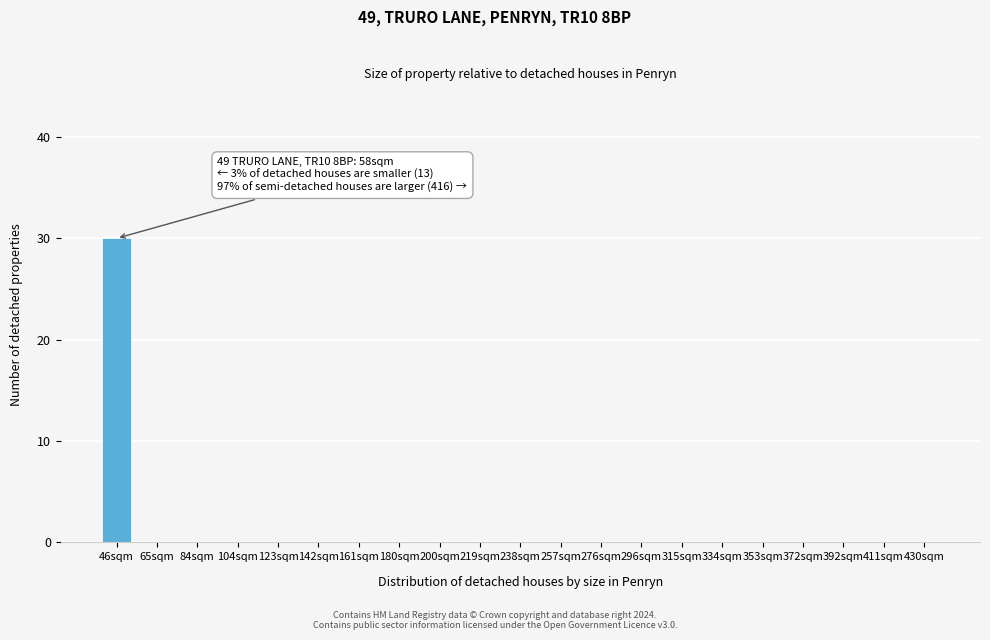

Reading left to right, transcribe all the data shown in this chart.

46sqm=30	65sqm=0	84sqm=0	104sqm=0	123sqm=0	142sqm=0	161sqm=0	180sqm=0	200sqm=0	219sqm=0	238sqm=0	257sqm=0	276sqm=0	296sqm=0	315sqm=0	334sqm=0	353sqm=0	372sqm=0	392sqm=0	411sqm=0	430sqm=0